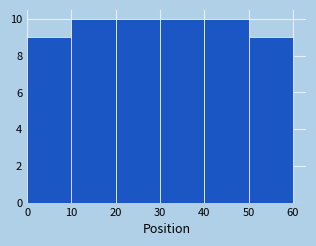

How tall is the bar that spans 0 to 10 on the x-axis? The values are not printed on the chart, so give them approximately, as read against the axis.

9